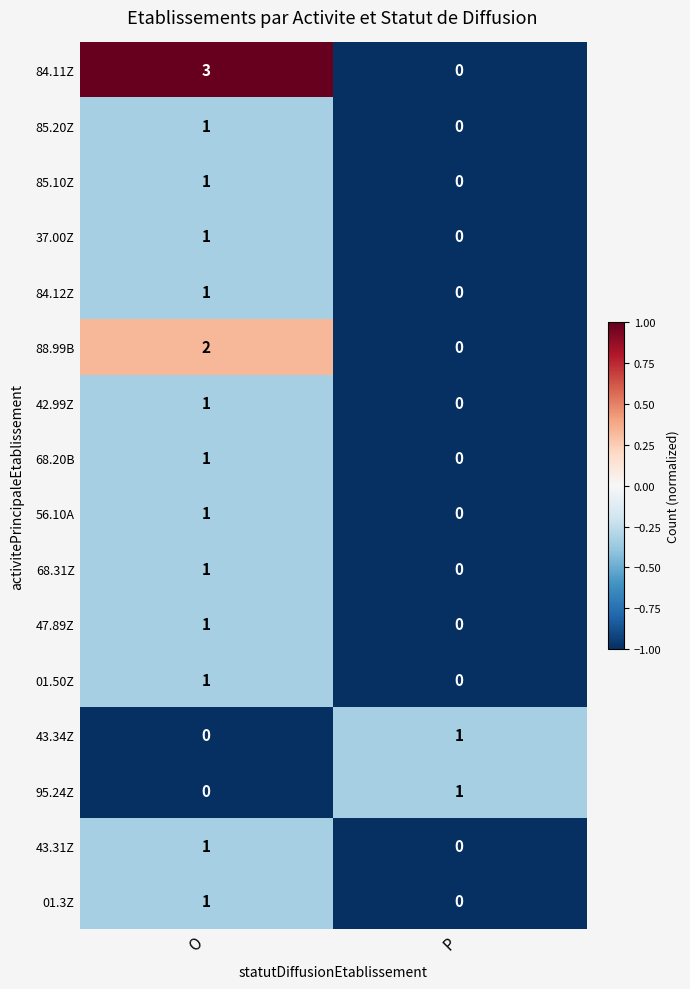

At which label does 88.99B reach its minimum?

P